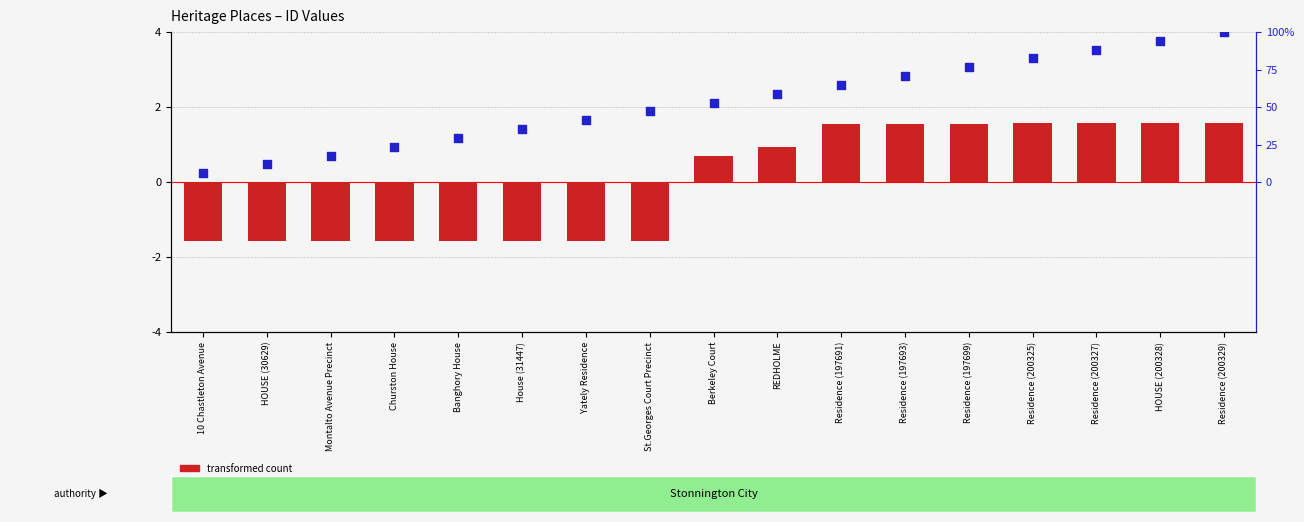

At how many categories does at least one series exceed 0?

17